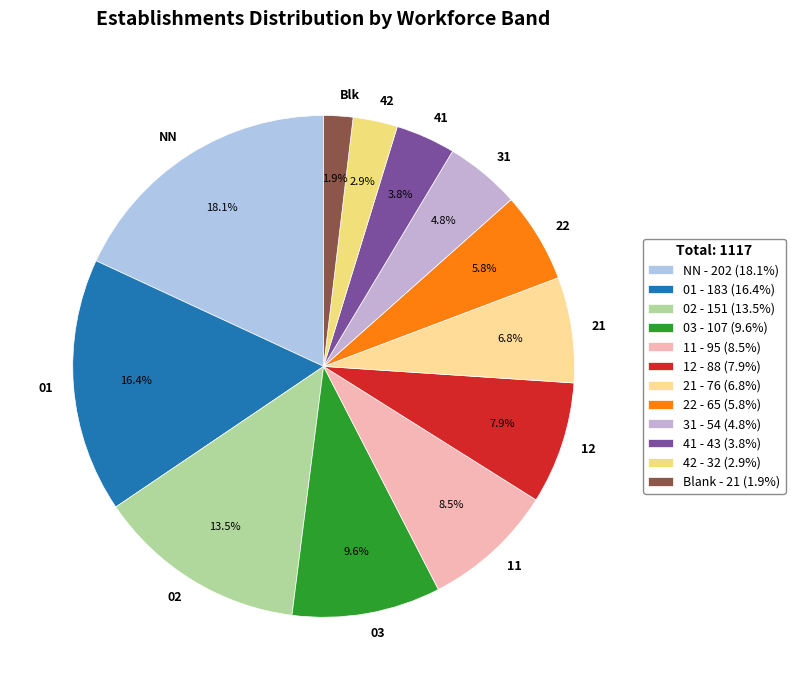

Which has a higher value, Blk or 22?

22